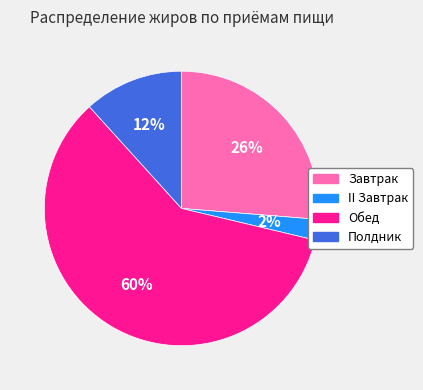

To the nearest percent, what is the combined percentage of Полдник and II Завтрак?

14%